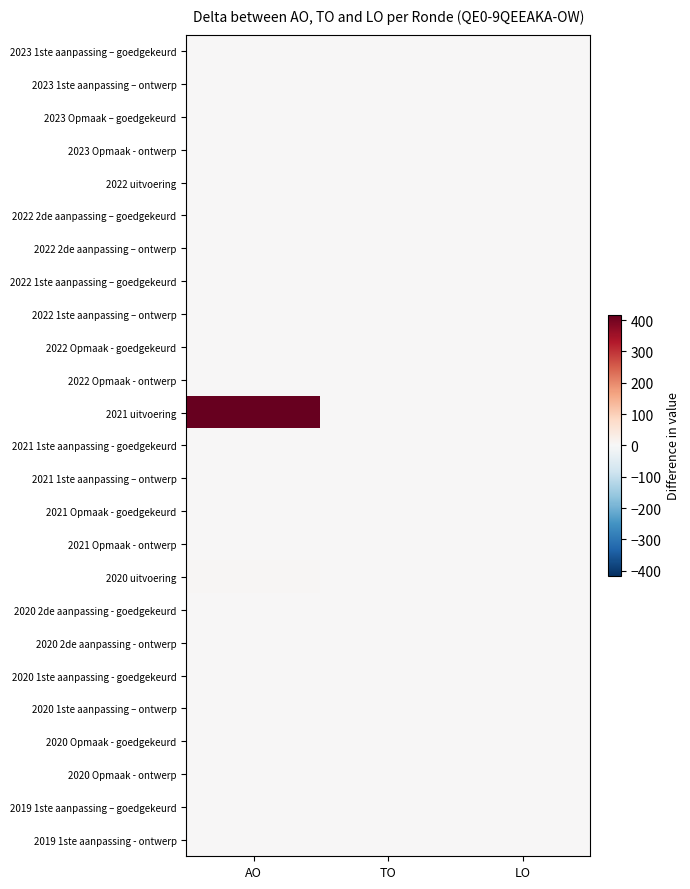

Which has a higher value, TO or LO?

TO